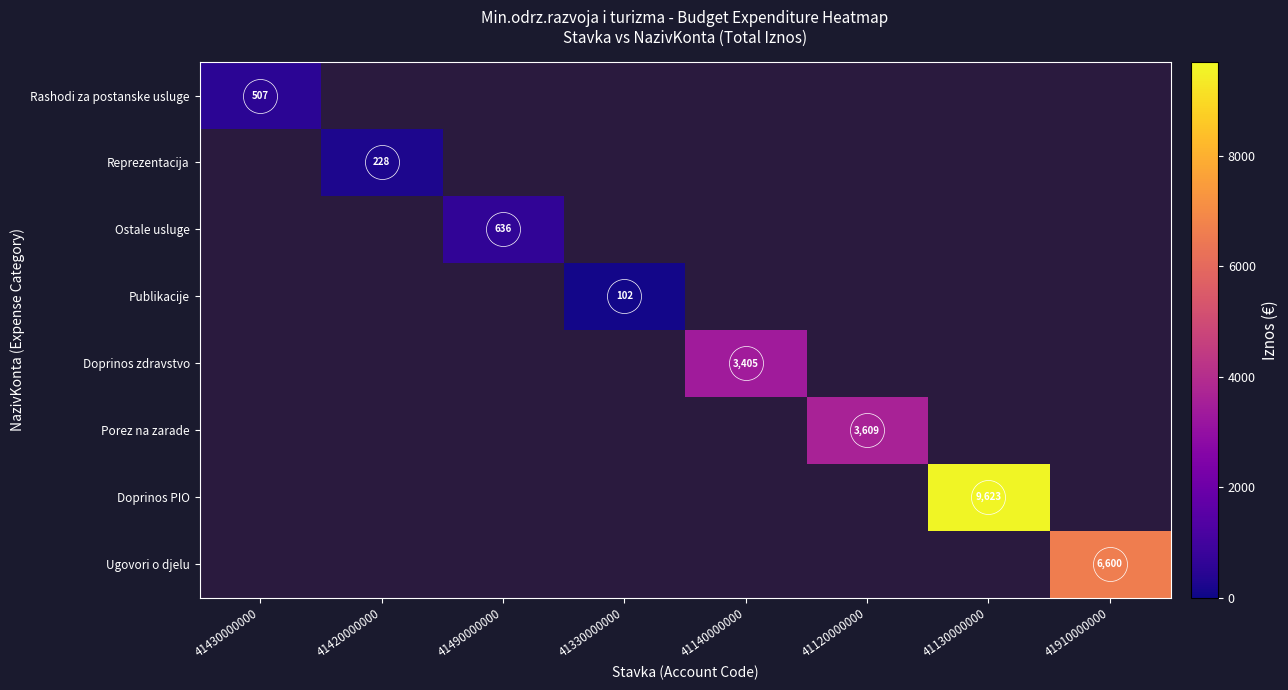

Which category has the highest value across all series?

41130000000